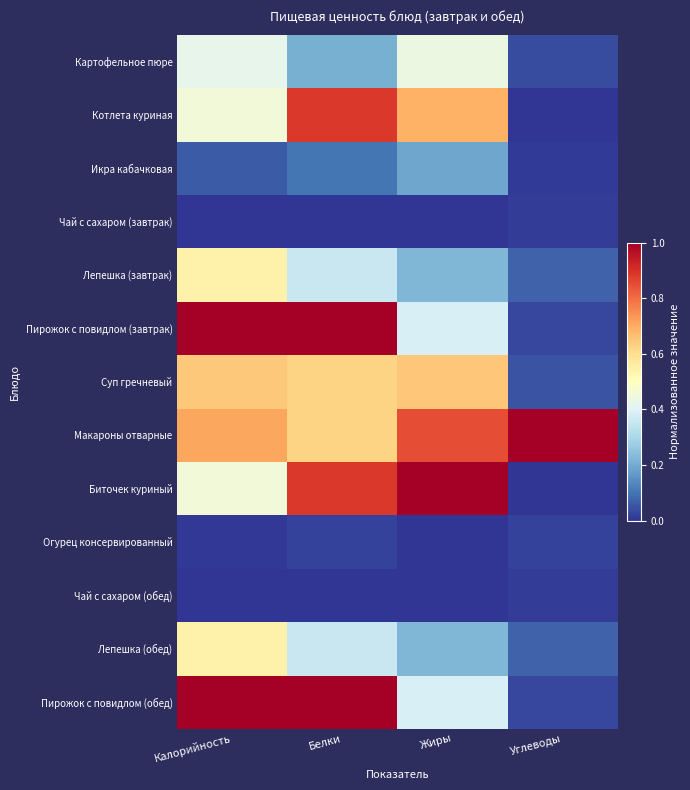

Rank the series by their maximum value, from lowest to highest.

Чай с сахаром (завтрак), Чай с сахаром (обед), Огурец консервированный, Икра кабачковая, Картофельное пюре, Лепешка (завтрак), Лепешка (обед), Суп гречневый, Котлета куриная, Пирожок с повидлом (завтрак), Макароны отварные, Биточек куриный, Пирожок с повидлом (обед)